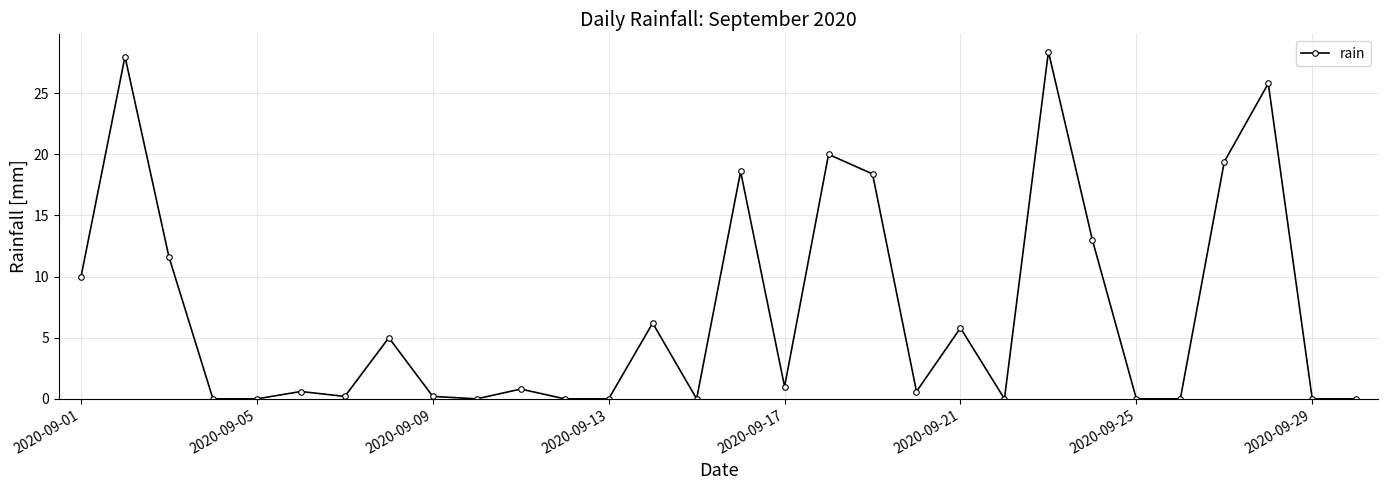

How many points are higher than both their immediate neighbors (excluding endpoints)?

10